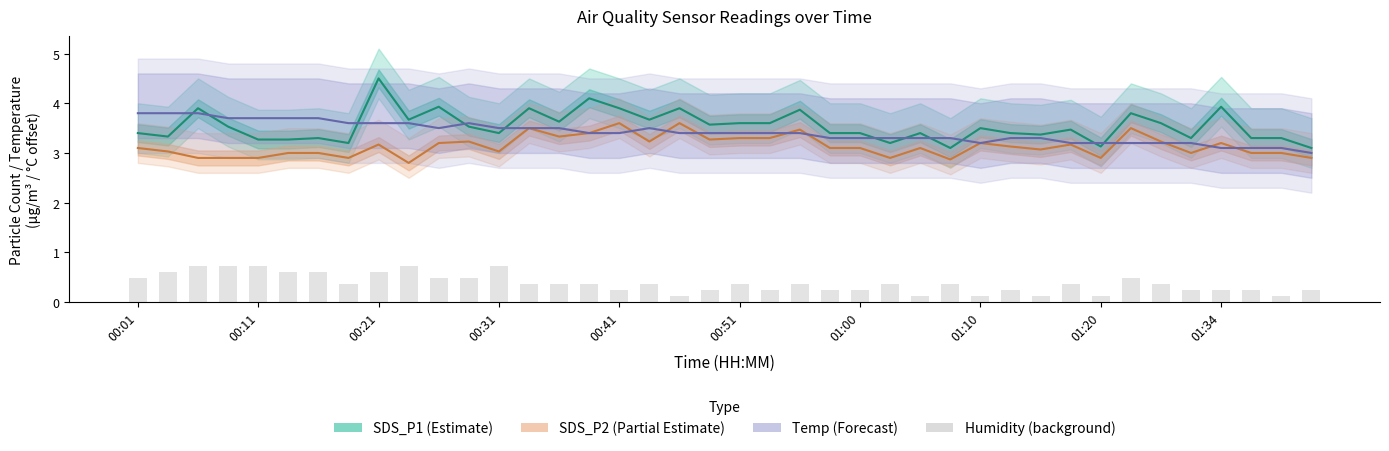

Count the number of data series in this chart.

4